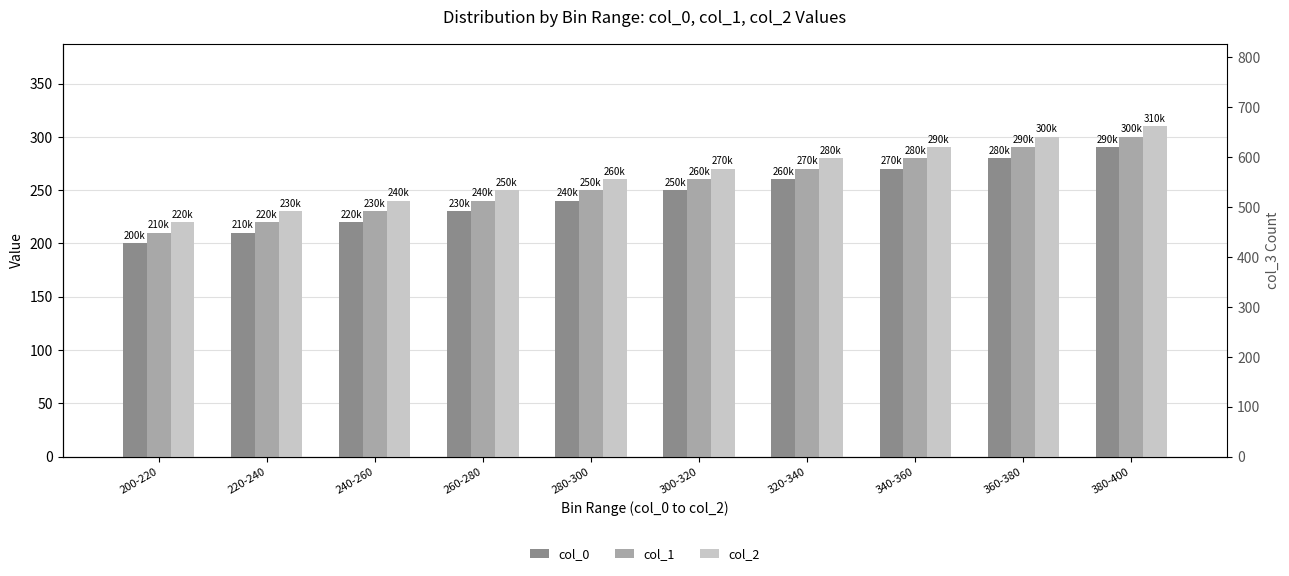

At which label does col_2 reach its minimum?

200-220